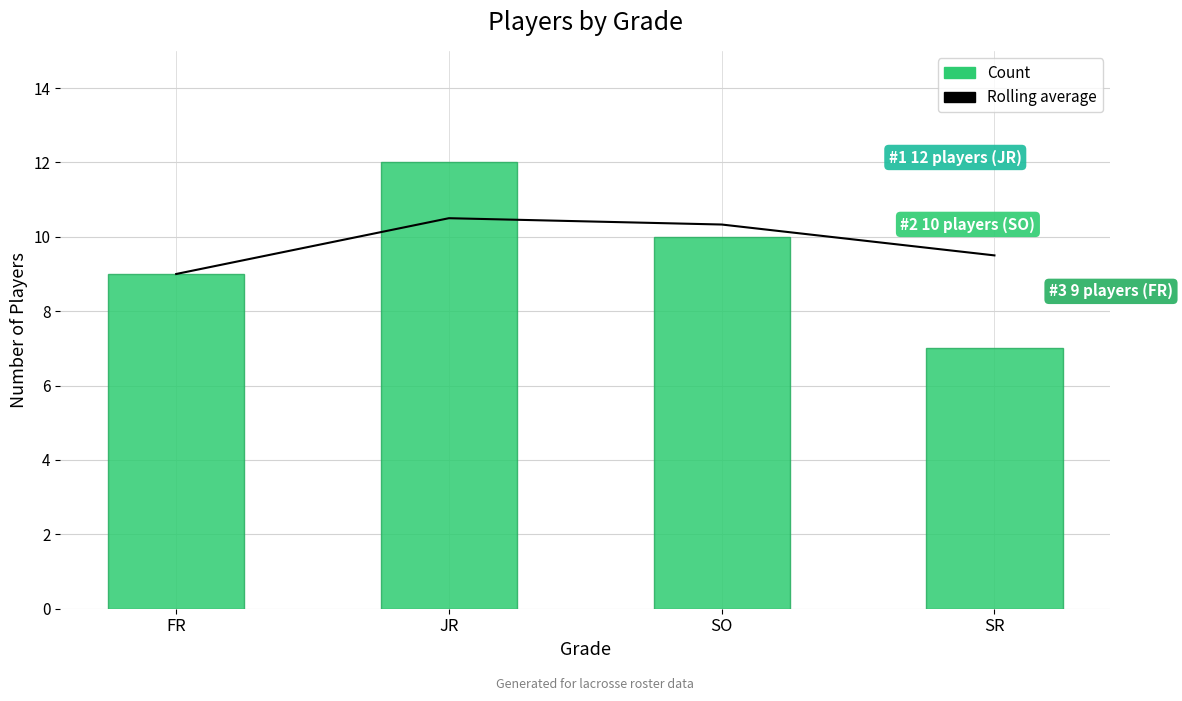

Which series has the largest total across all categories?

Rolling average